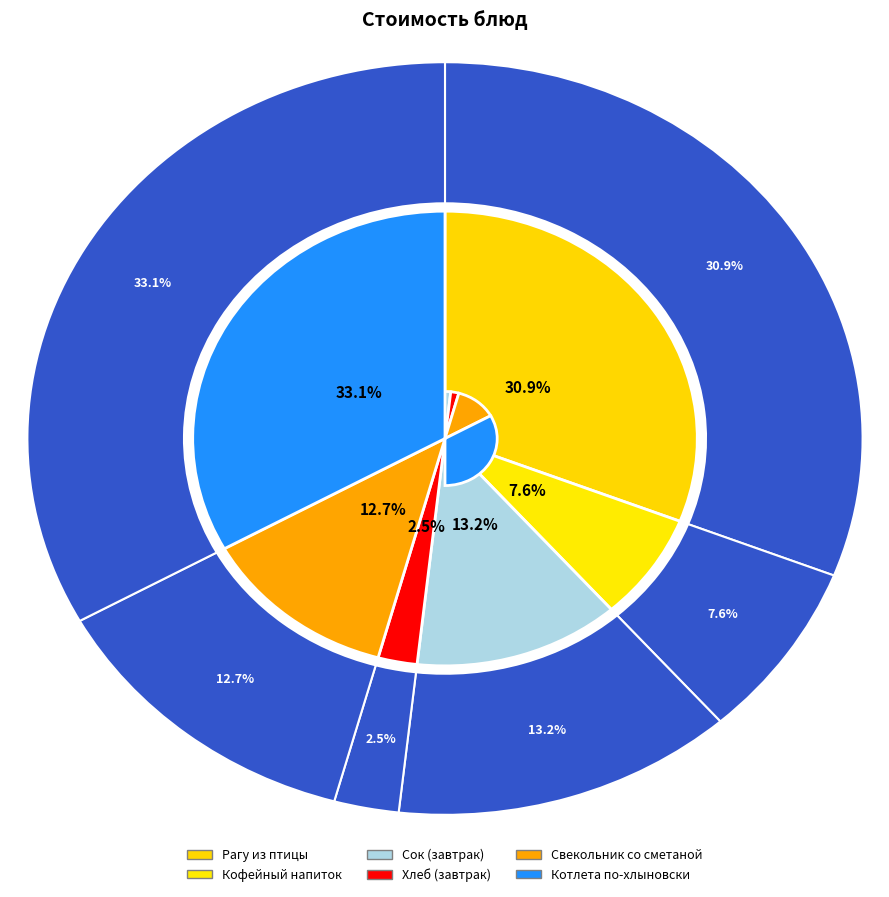

Which slice is the largest?

Котлета по-хлыновски